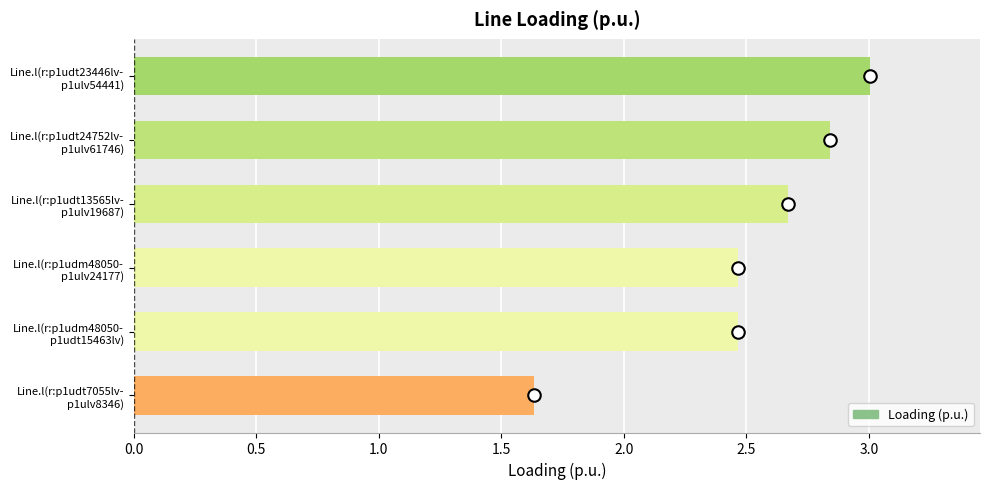

What is the difference between the maximum and minimum values?

1.4